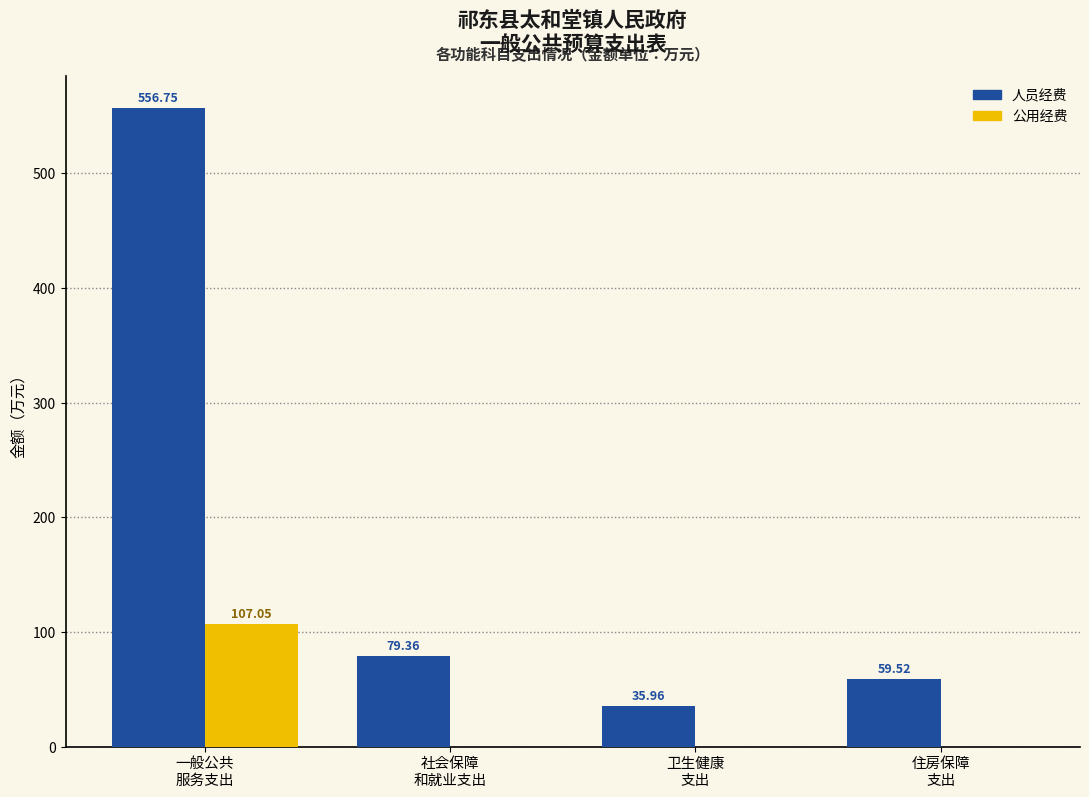

Which series has the largest total across all categories?

人员经费